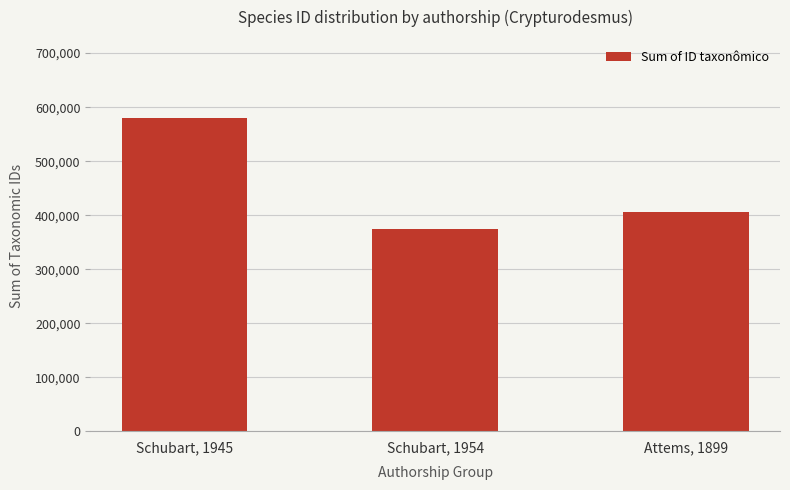

Reading right to left, list all the values displayed in this chart.

406466	373955	579635